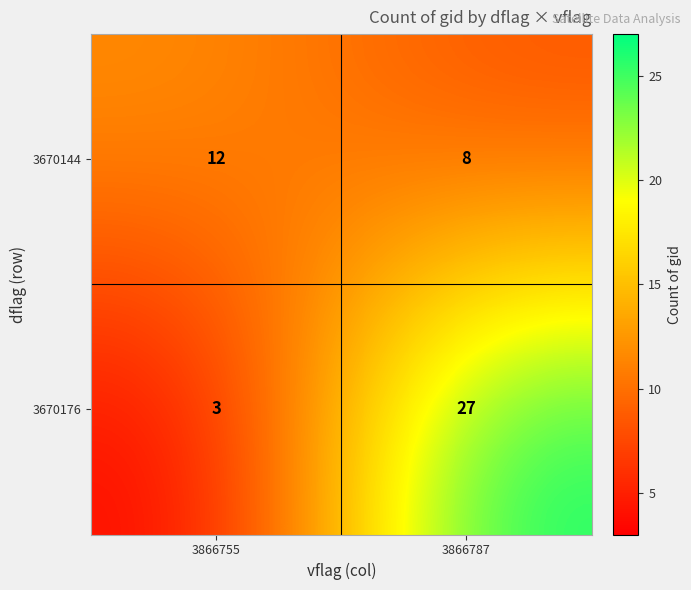

What value does the 3670176 series have at 3866755?

3